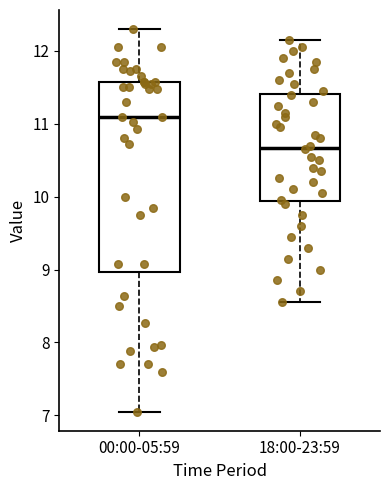

Comparing the boxes themselves (not the whiskers), which one is the tallest?

00:00-05:59